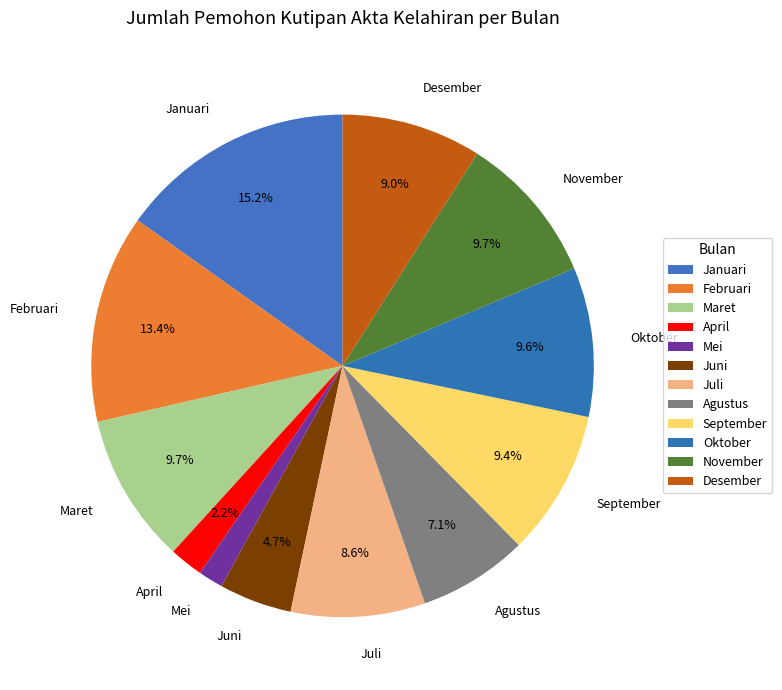

To the nearest percent, what percentage of the pie is April?

2%